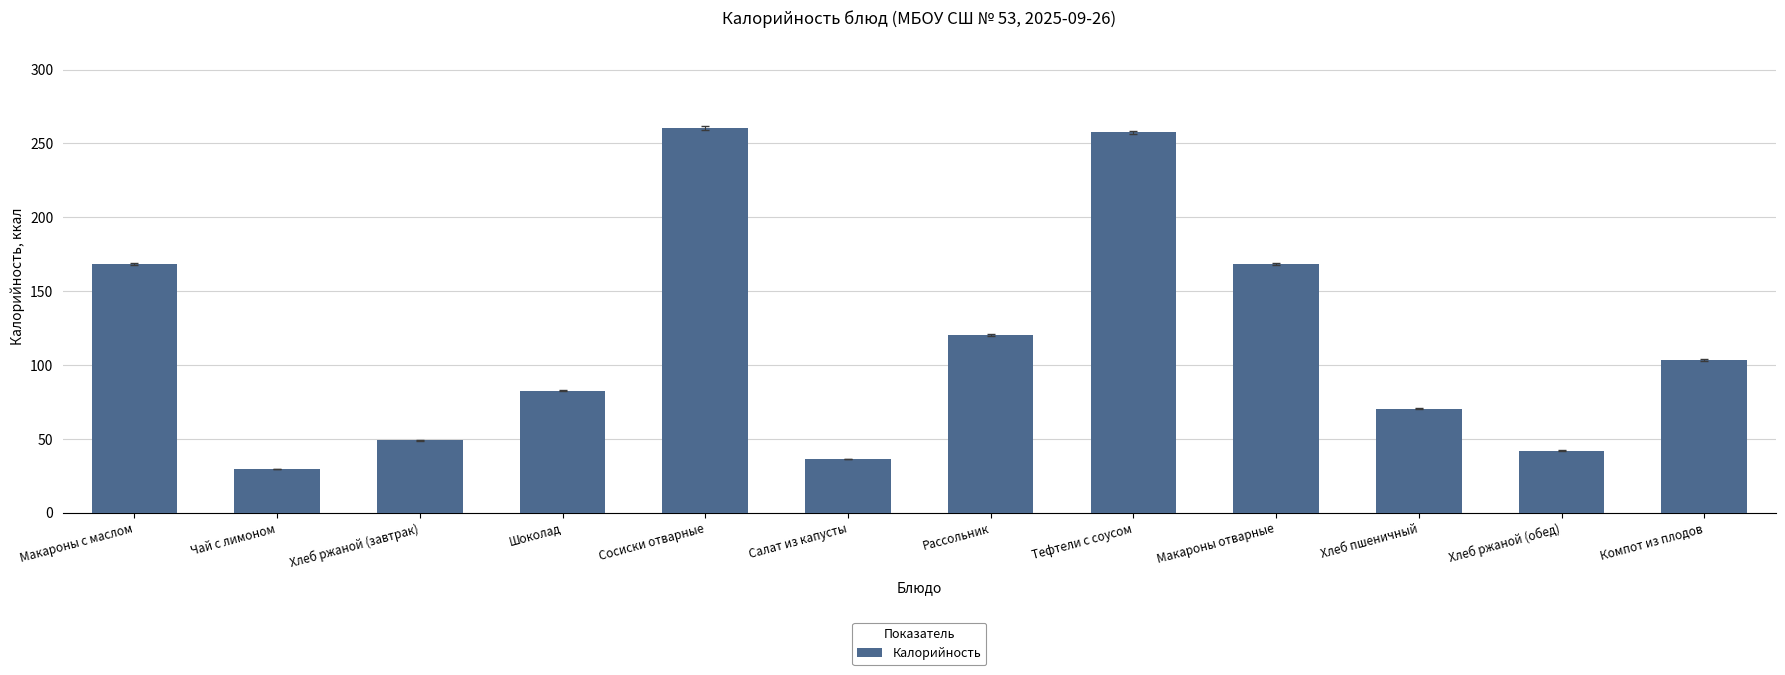

What is the label of the 4th bar from the right?

Макароны отварные